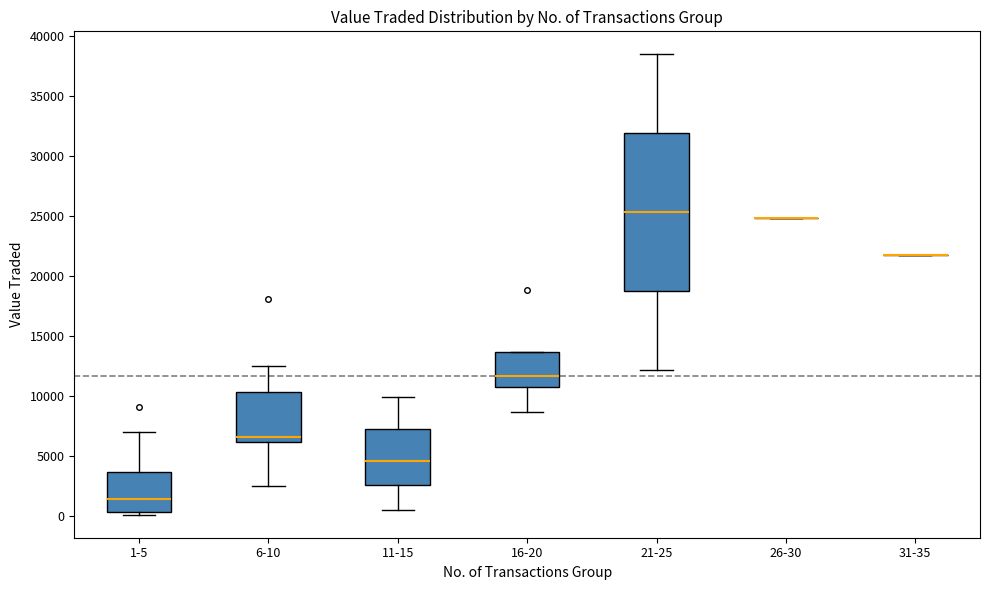

Reading left to right, transcribe this box plot: for each box, give where its median line is, the range the box spans, and where its two whiskers end, as read against the y-axis. The values are not printed on the chart, so give them approximately, as read against the axis.

1-5: median 1500, box 500 to 3500, whiskers 0 to 7000
6-10: median 6500, box 6000 to 10500, whiskers 2500 to 12500
11-15: median 4500, box 2500 to 7000, whiskers 500 to 10000
16-20: median 11500, box 11000 to 13500, whiskers 8500 to 13500
21-25: median 25500, box 19000 to 32000, whiskers 12000 to 38500
26-30: box collapsed to a line at 25000, whiskers 25000 to 25000
31-35: box collapsed to a line at 21500, whiskers 21500 to 21500